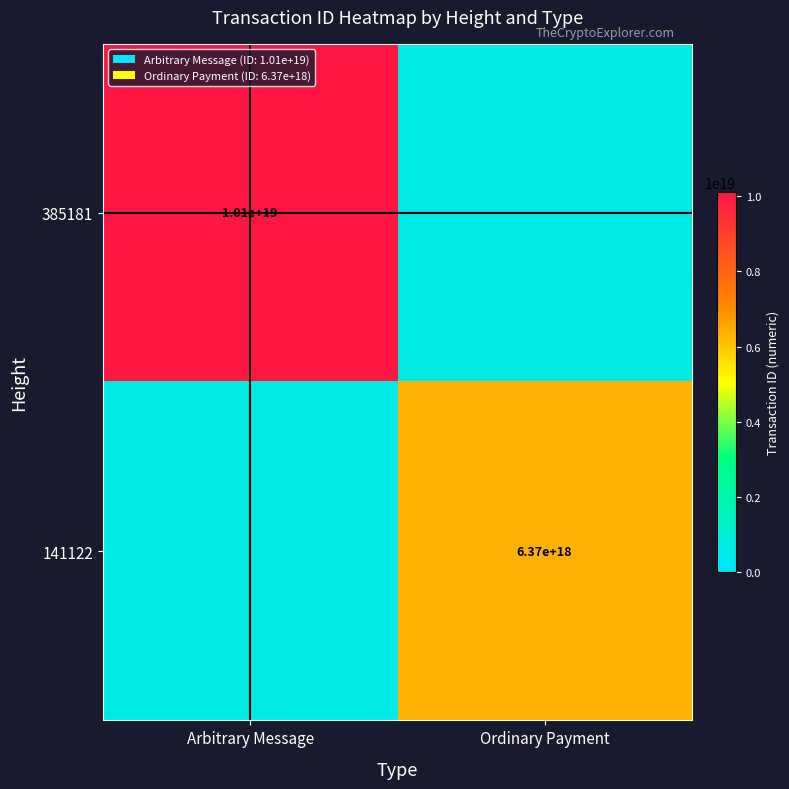

The 141122 series shows 6370000000000000000 at Ordinary Payment. True or false?

True